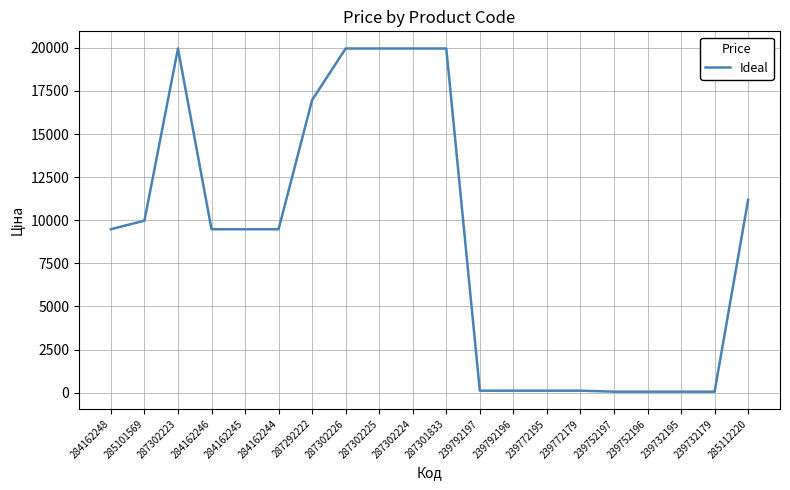

True or false: the data shows 5298.9 at 284162244.

False